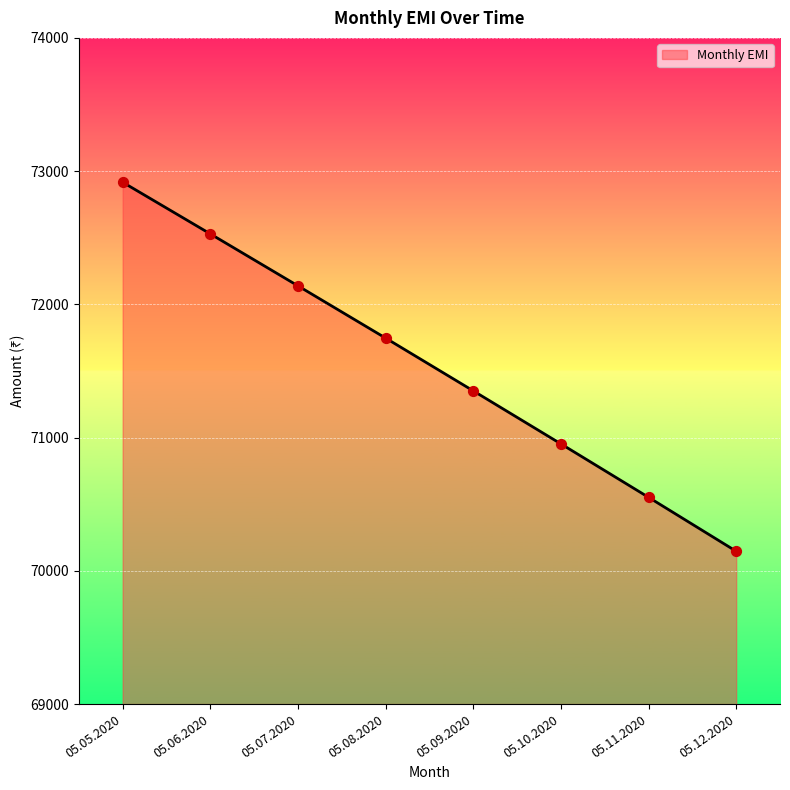

Between 05.05.2020 and 05.10.2020, which is larger?

05.05.2020